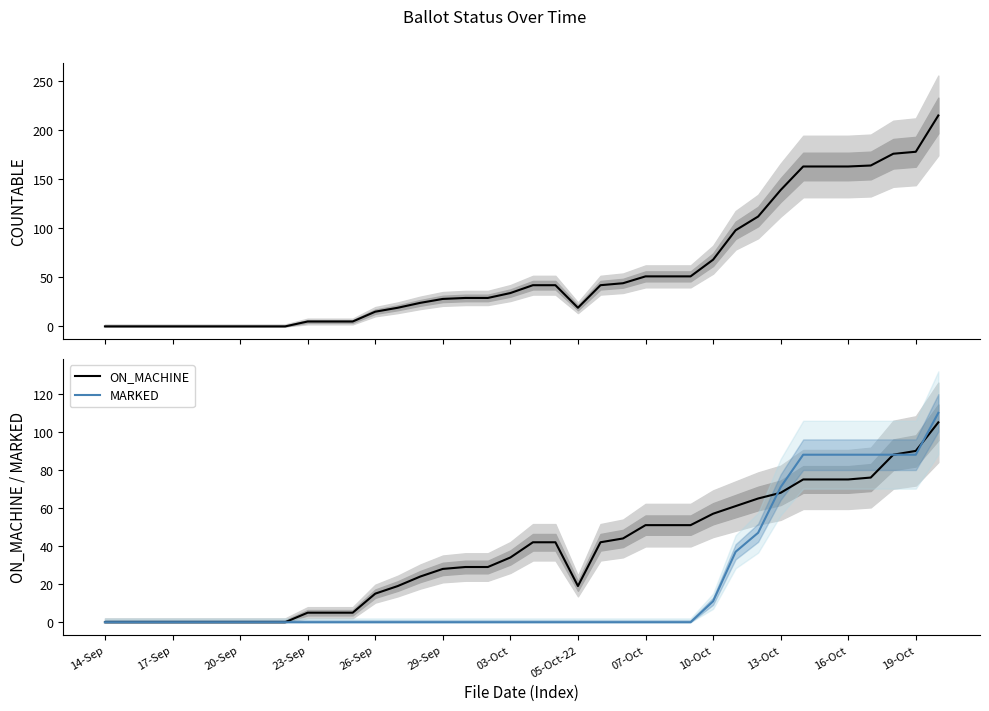

Is it true that MARKED equals 117 at 31?

False